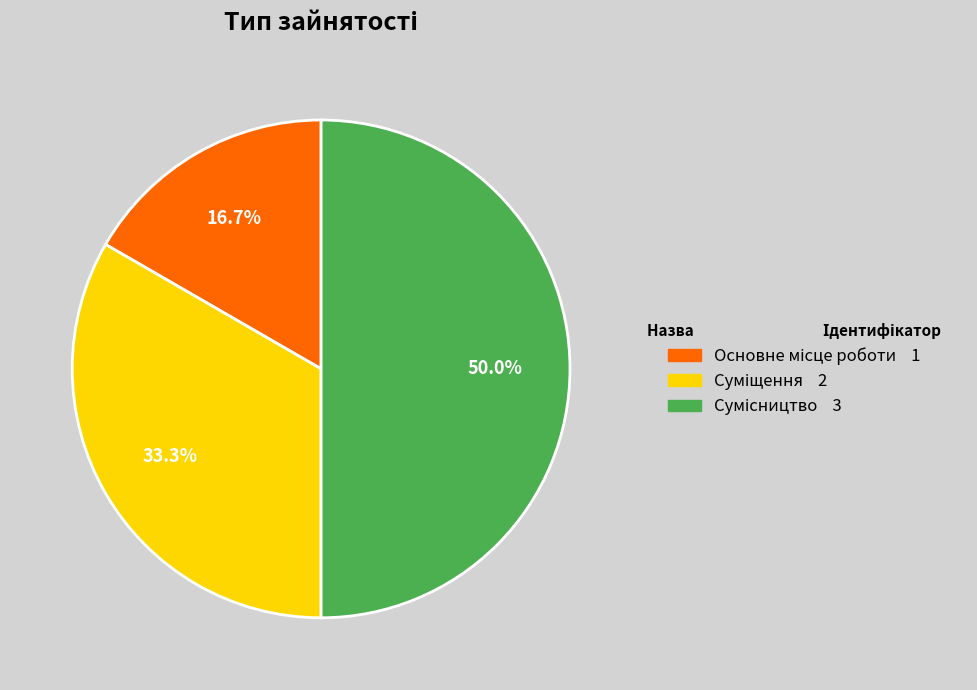

Is it true that Основне місце роботи is 22% of the pie?

False